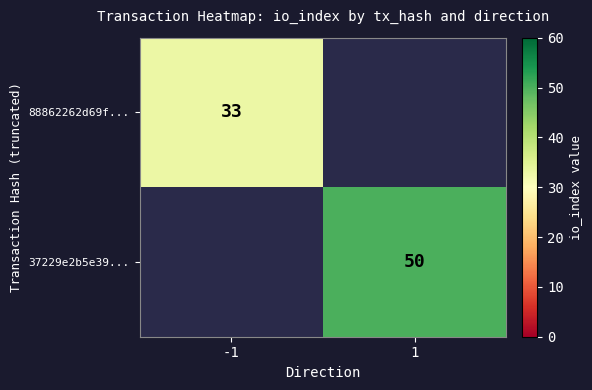

Is it true that 37229e2b5e39... equals 22 at 1?

False